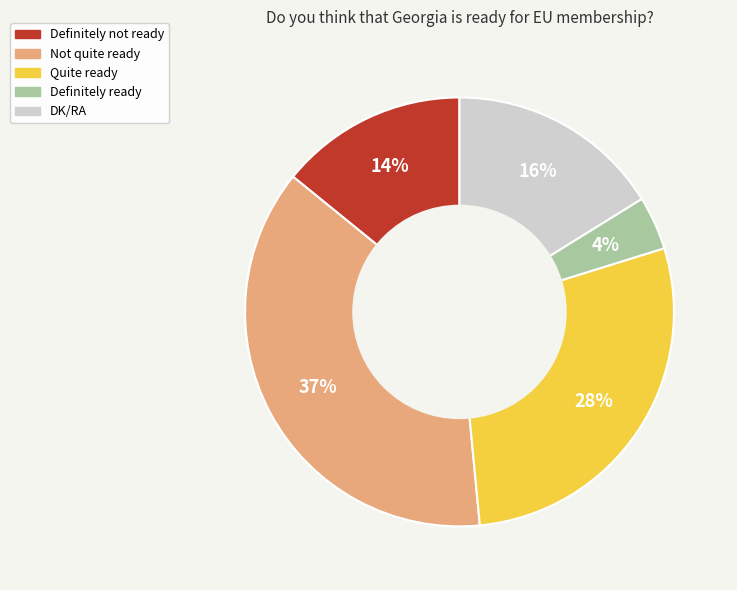

Do Definitely ready and Not quite ready together represent more than half of the pie?

No